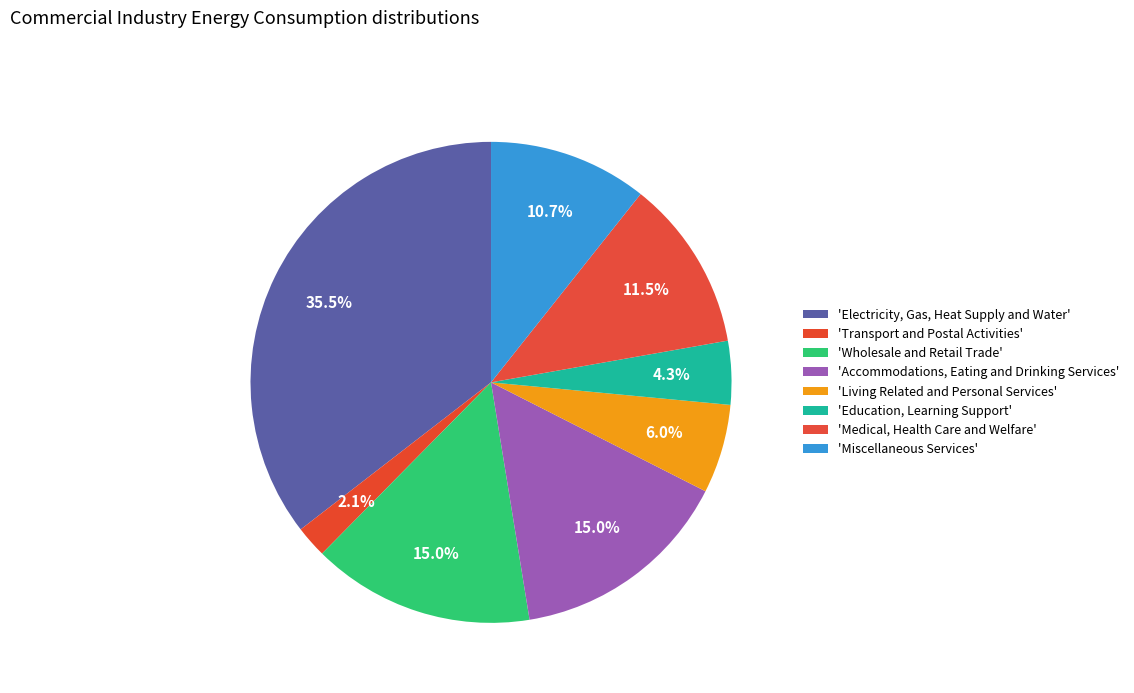

What is the largest slice in the pie chart?

Electricity, Gas, Heat Supply and Water